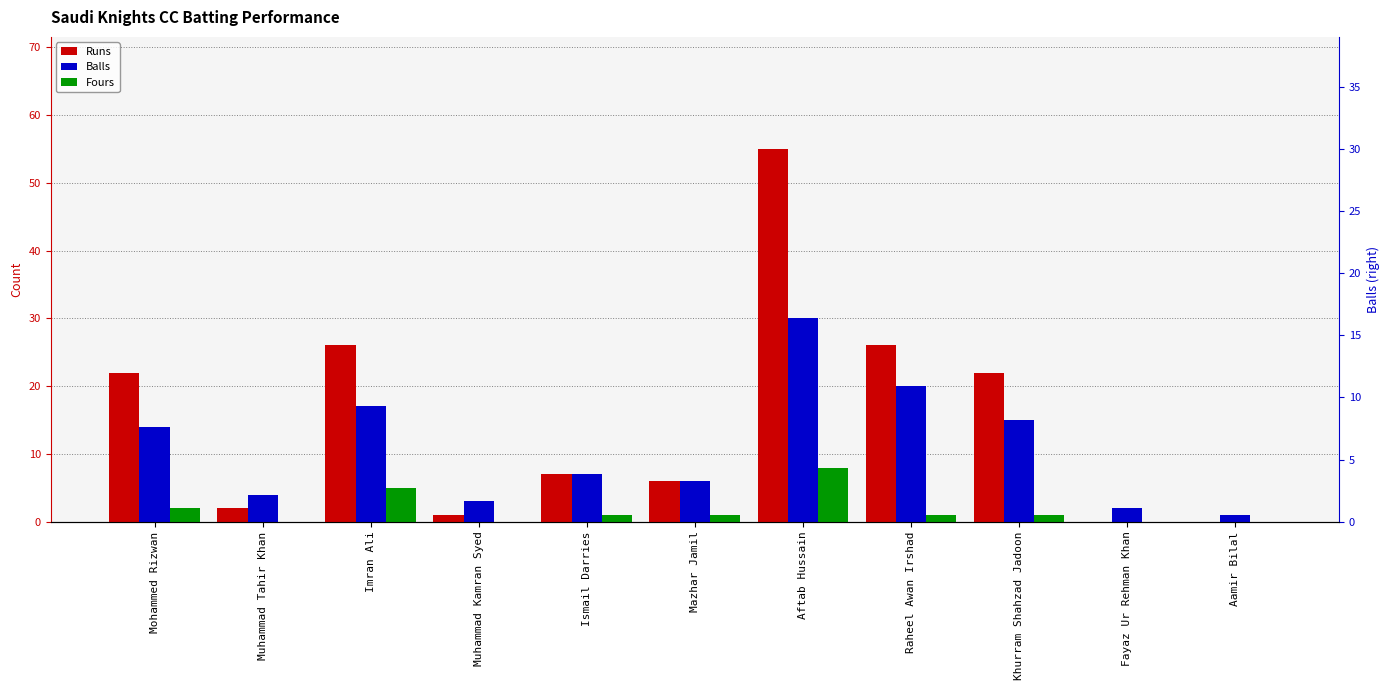

Which series has the largest total across all categories?

Runs